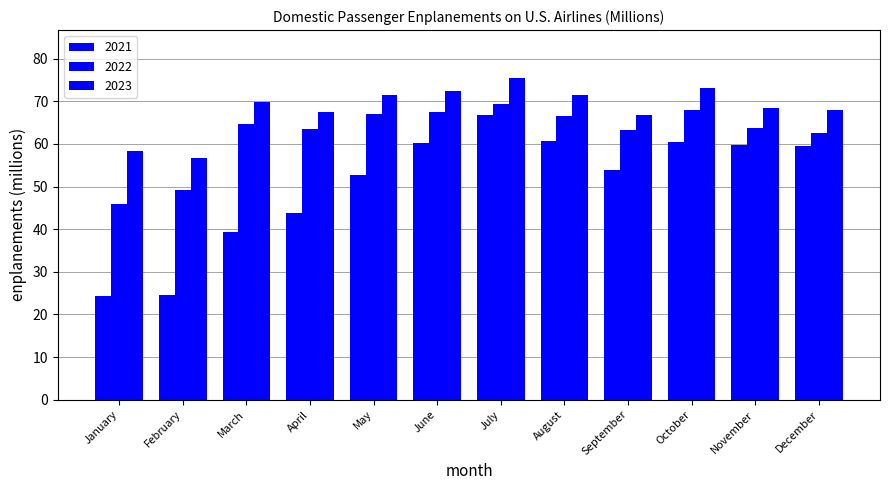

How many values in the 2021 series are below 59?

6